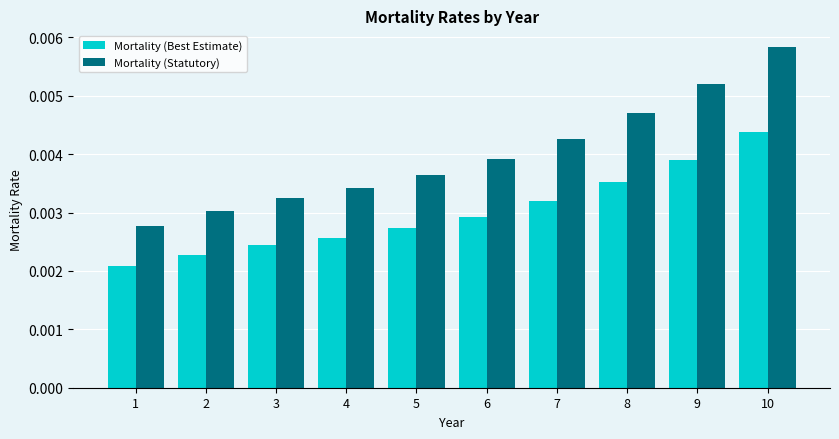

List the labels in order of Mortality (Best Estimate) value, largest first.

10, 9, 8, 7, 6, 5, 4, 3, 2, 1